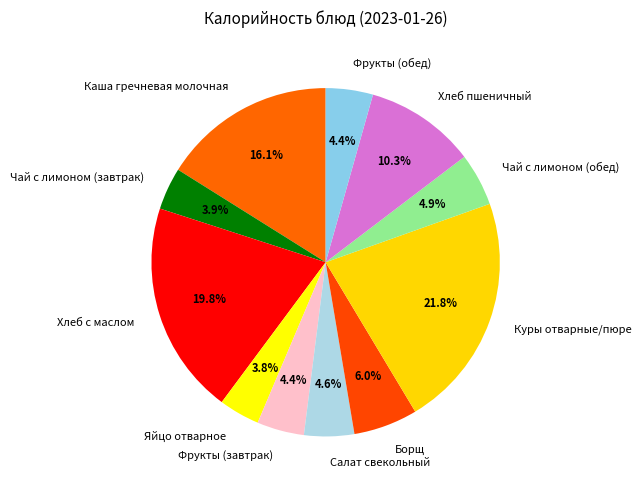

Approximately how many times larger is the value at Фрукты (обед) compared to Чай с лимоном (обед)?

0.9